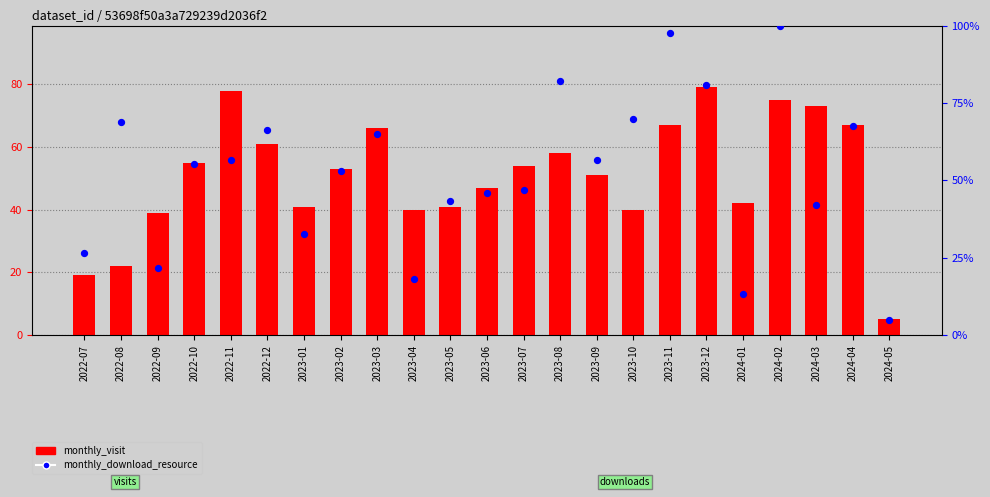

Is the value of monthly_download_resource at 2023-03 greater than the value of monthly_visit at 2022-11?

No